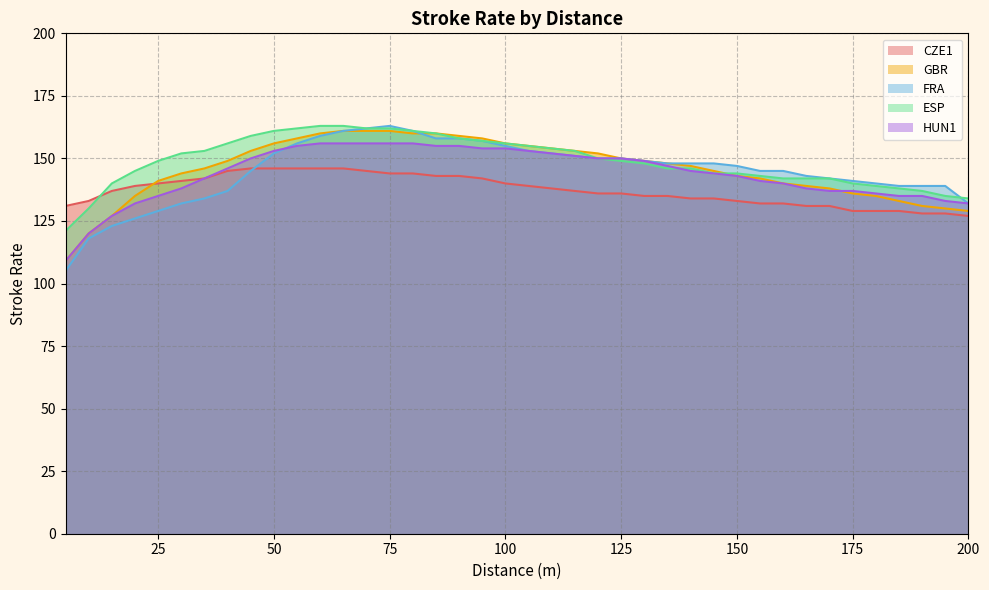

Which series has the widest spread of values?

FRA